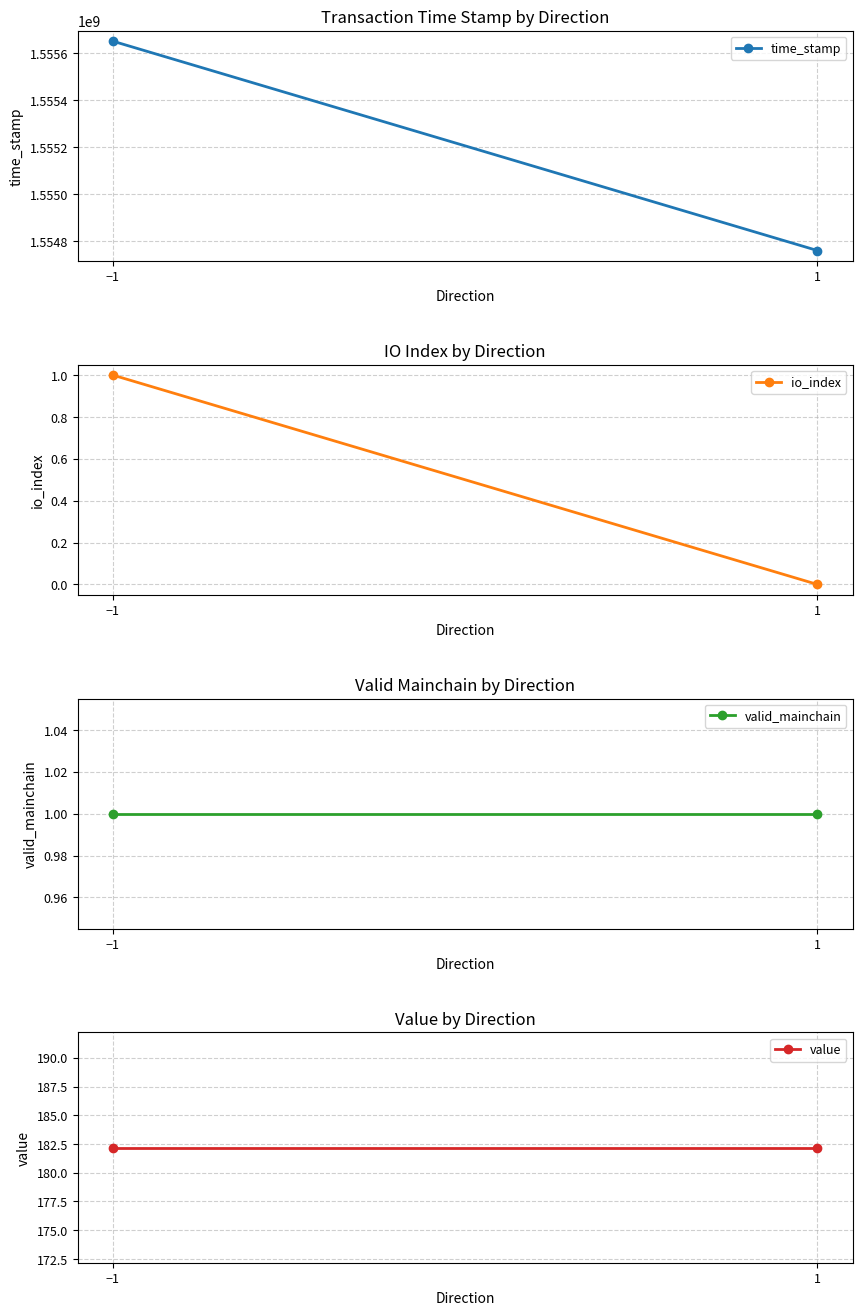

At how many categories does at least one series exceed 357225995?

2